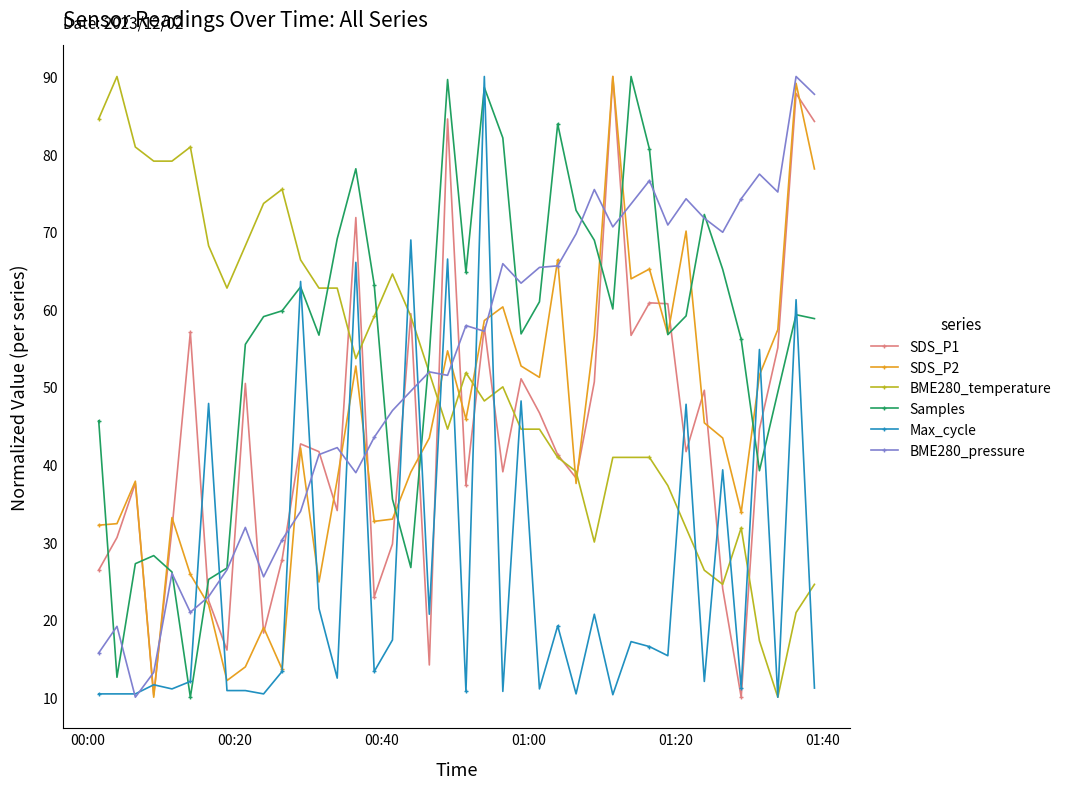

What is the lowest value of the Max_cycle series?

10.0